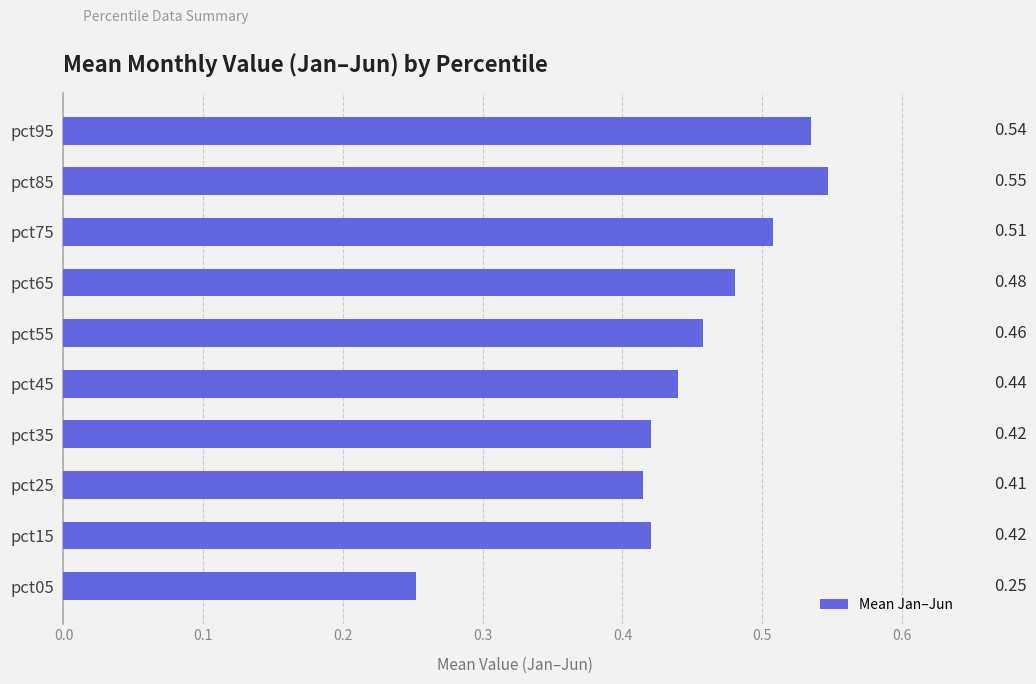

Between pct55 and pct75, which is larger?

pct75